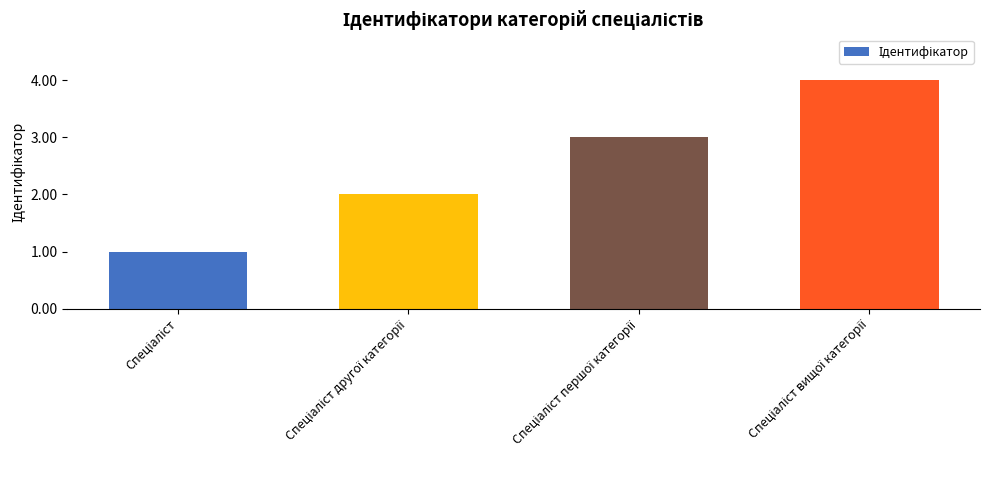

Are the bars horizontal?

No